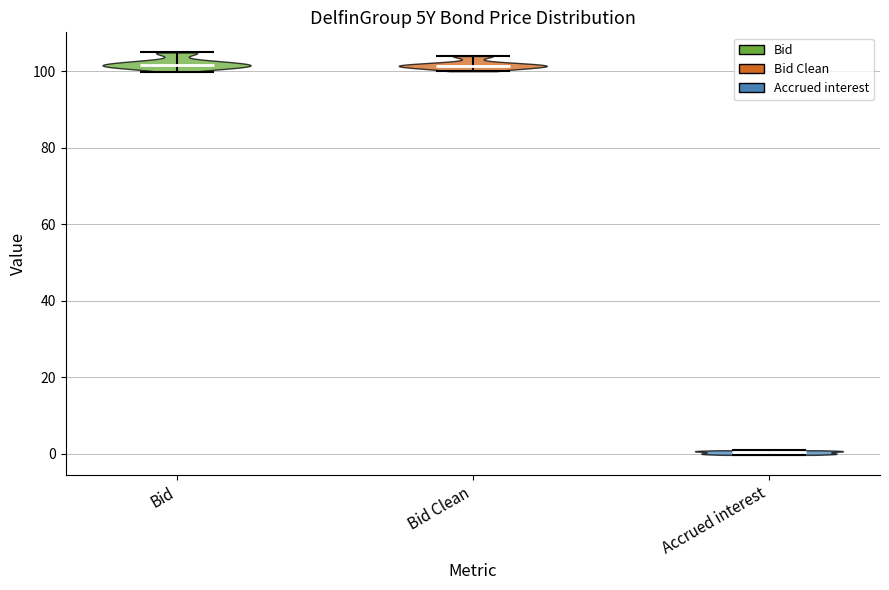

Which violin has the lowest median line?

Accrued interest